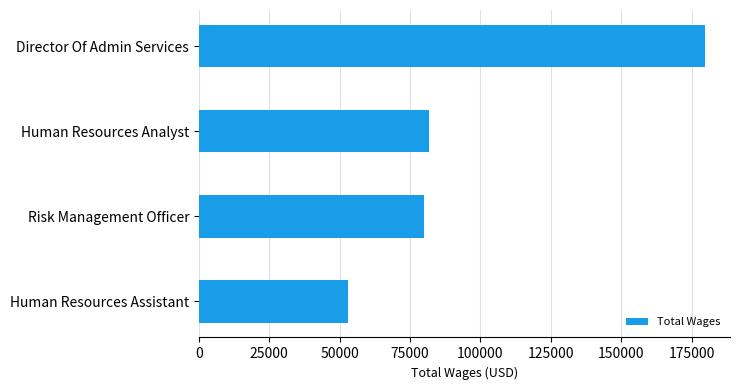

What is the approximate value at Human Resources Assistant?

53131